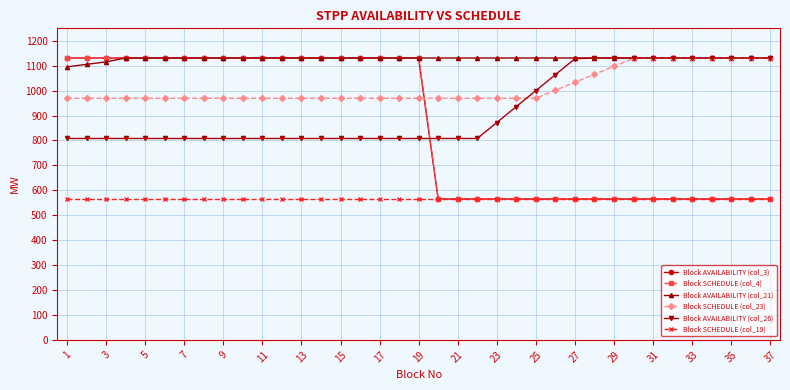

Which series has the widest spread of values?

Block AVAILABILITY (col_3)